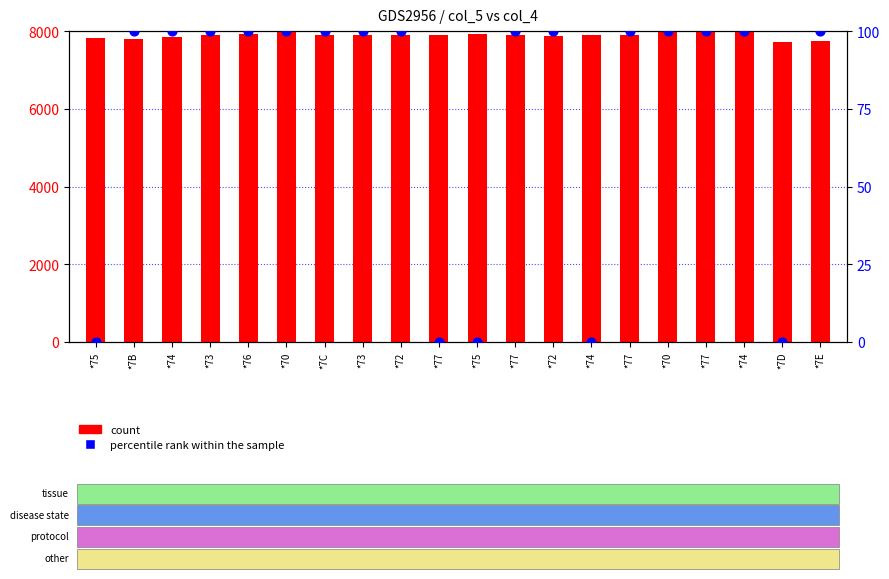

What are all the series names shown in the legend?

count, percentile rank within the sample